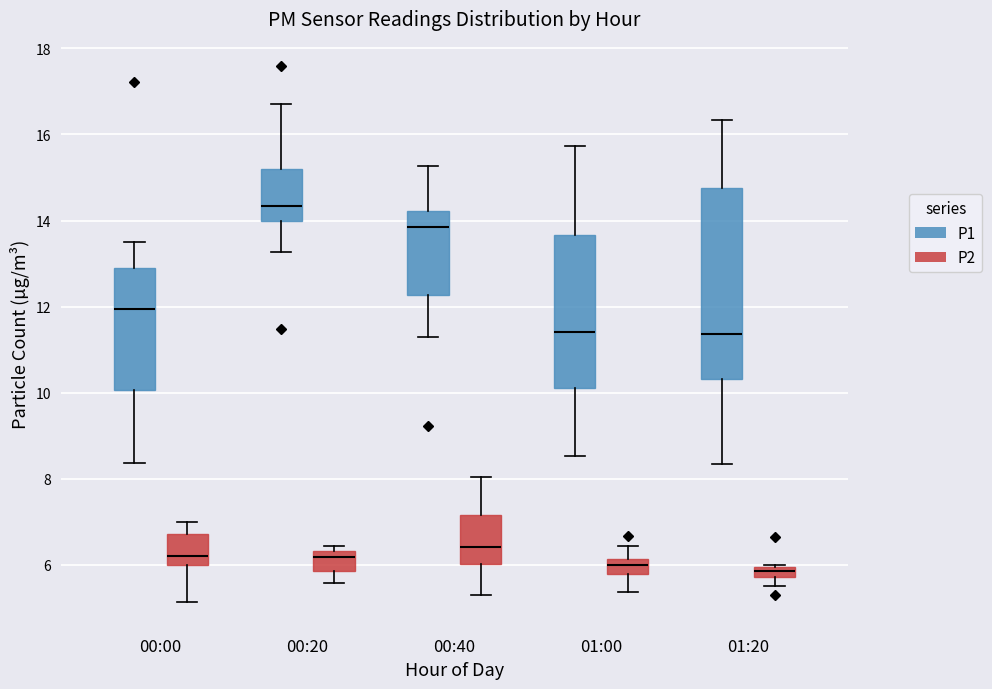

Which box has the highest median line?

00:20 (P1)